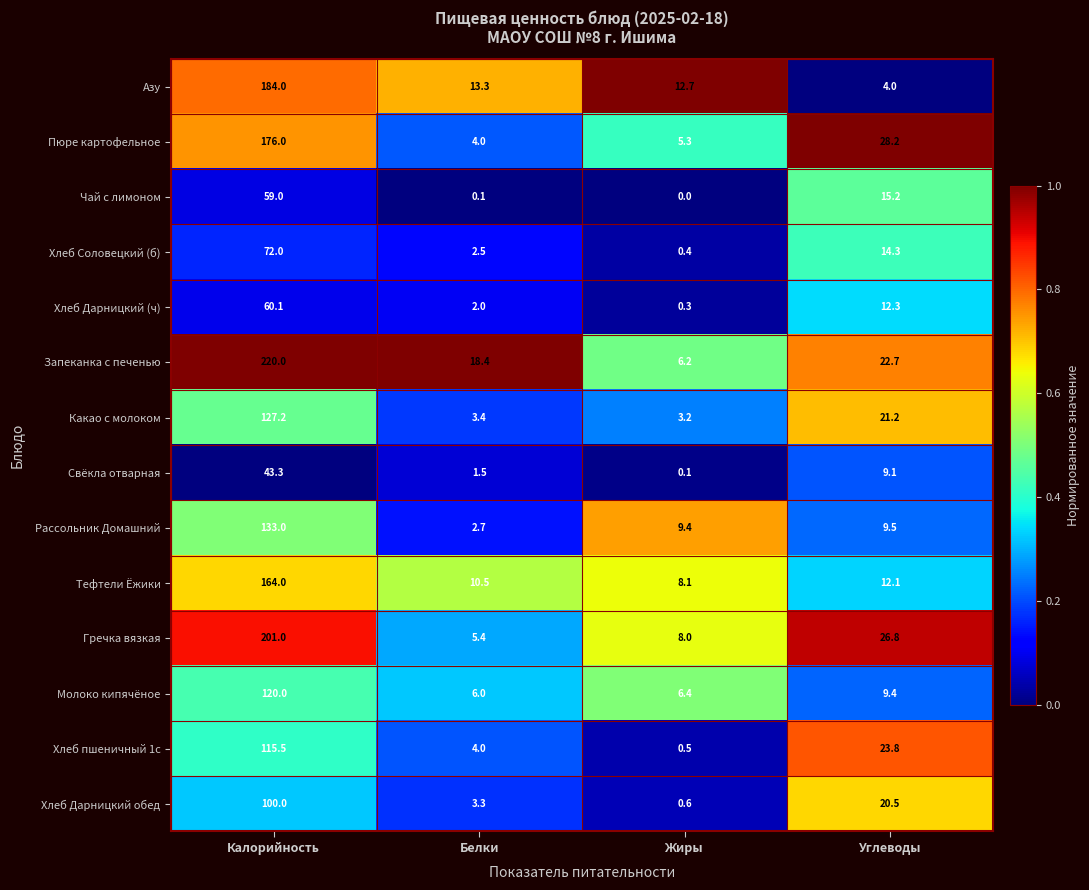

Which label corresponds to the largest value in the chart?

Калорийность